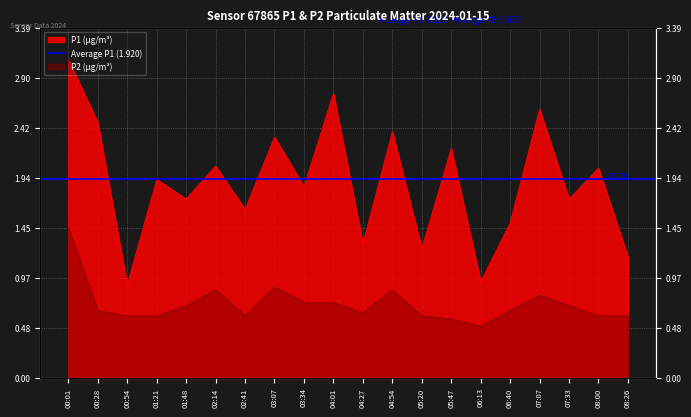

What is the difference between the P2 values at 03:34 and 02:14?

0.1